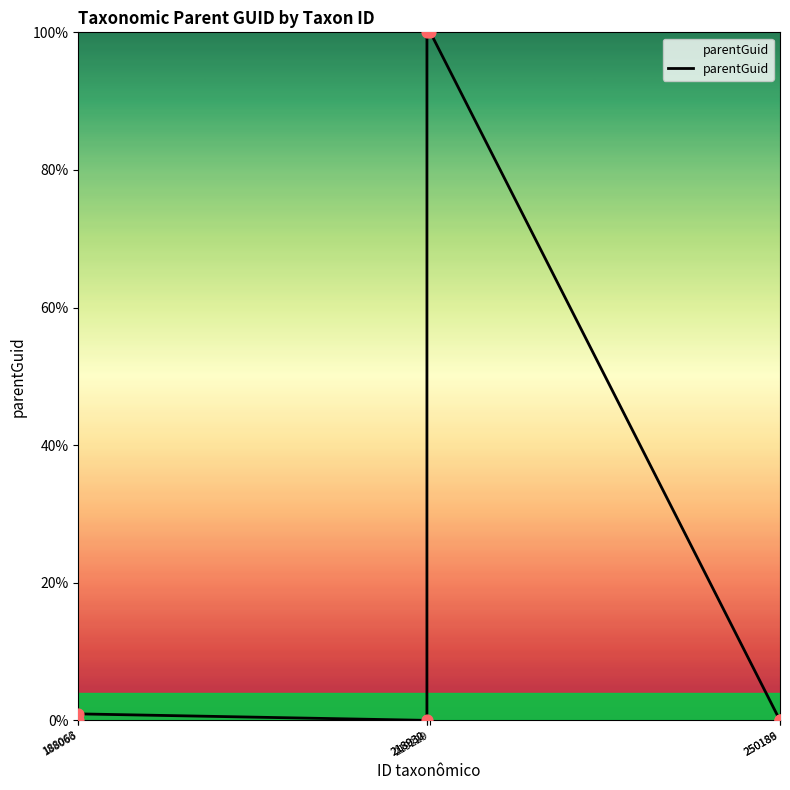

What is the change in value from 188066 to 250186?

-0.9